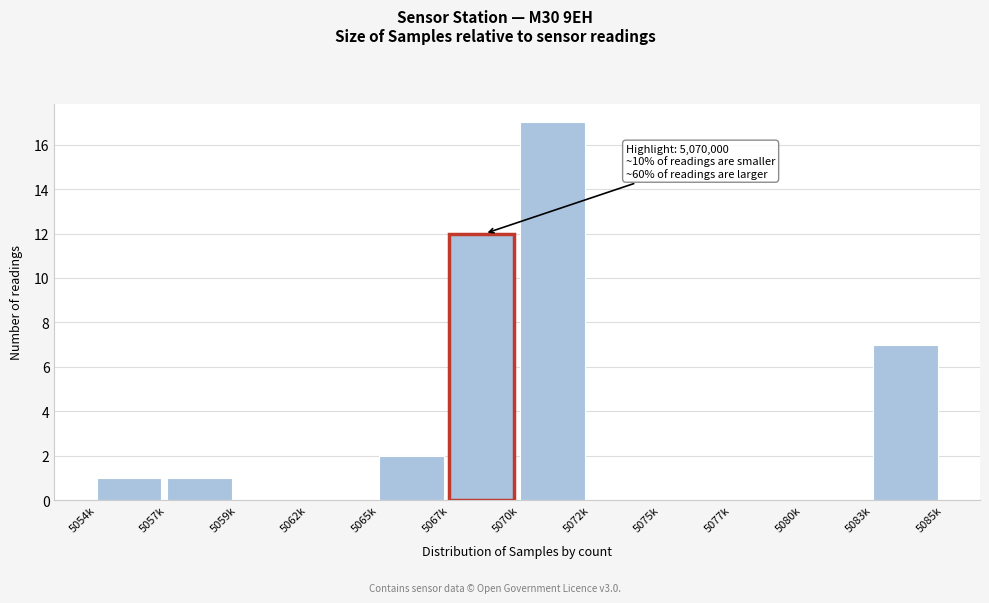

Reading right to left, extract all data points from this chart.

5083k=7	5080k=0	5077k=0	5075k=0	5072k=0	5070k=17	5067k=12	5065k=2	5062k=0	5059k=0	5057k=1	5054k=1